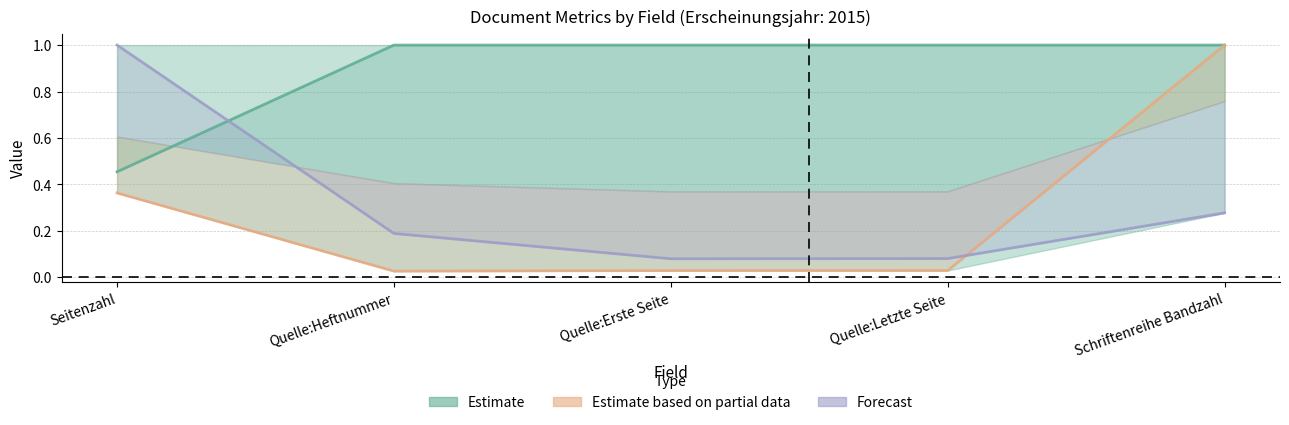

Does the chart display data point markers on the line(s)?

No